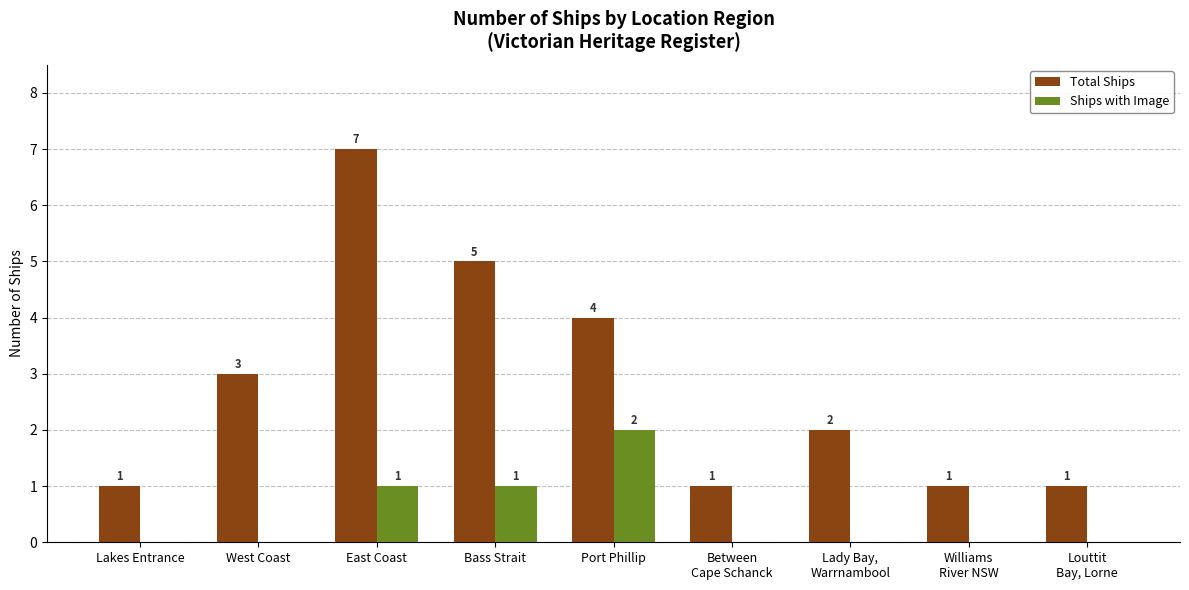

Which category has the highest value in the Total Ships series?

East Coast